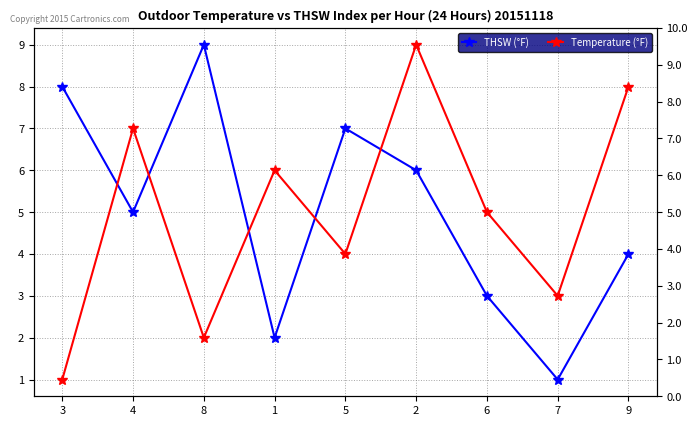

Reading right to left, what are all the values shown in this chart?

THSW (°F): 4	1	3	6	7	2	9	5	8
Temperature (°F): 8	3	5	9	4	6	2	7	1